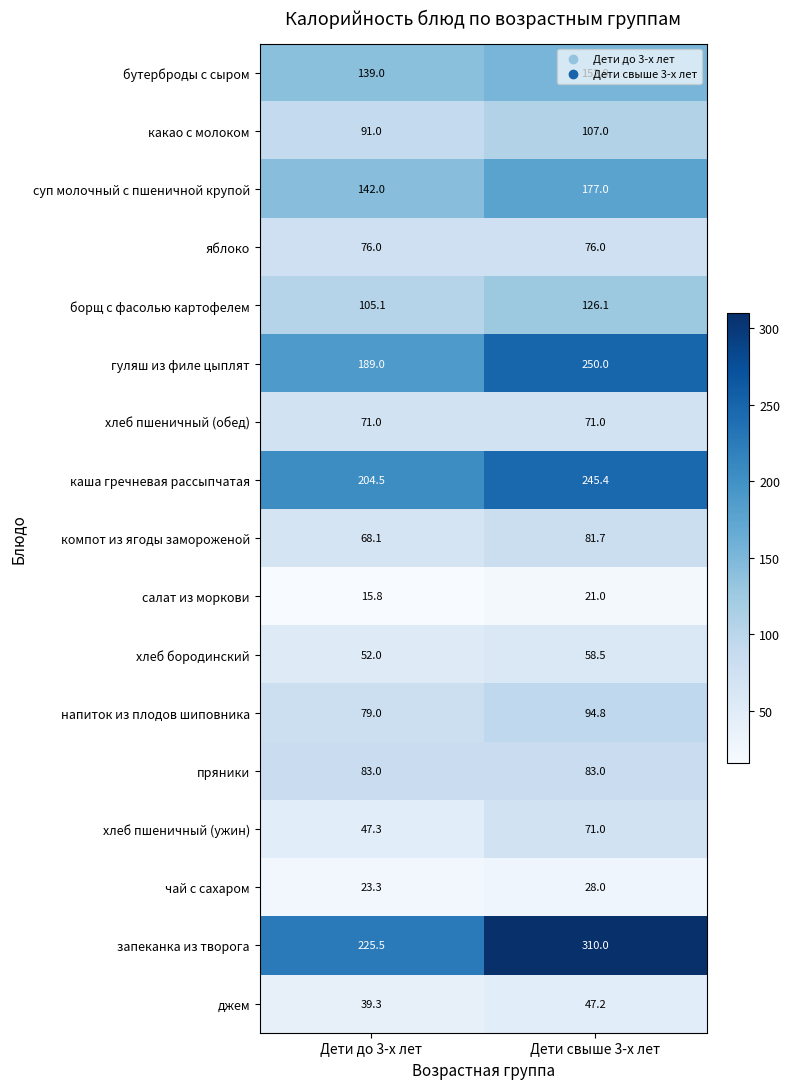

What is the spread (max minus min) of values at Дети до 3-х лет?

209.7